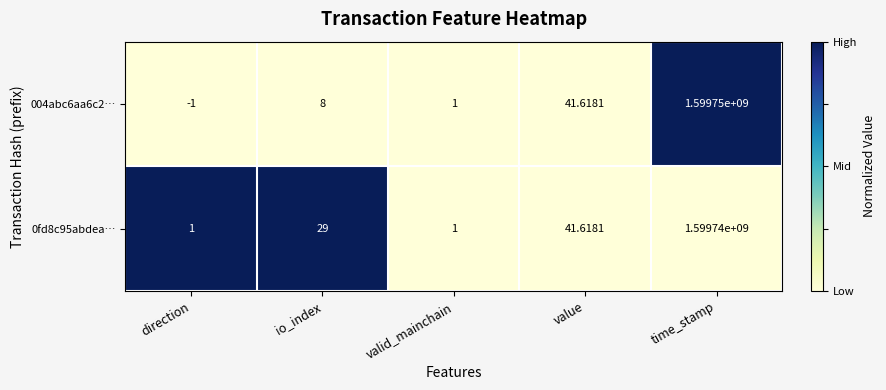

List the labels in order of 004abc6aa6c2… value, smallest first.

direction, valid_mainchain, io_index, value, time_stamp